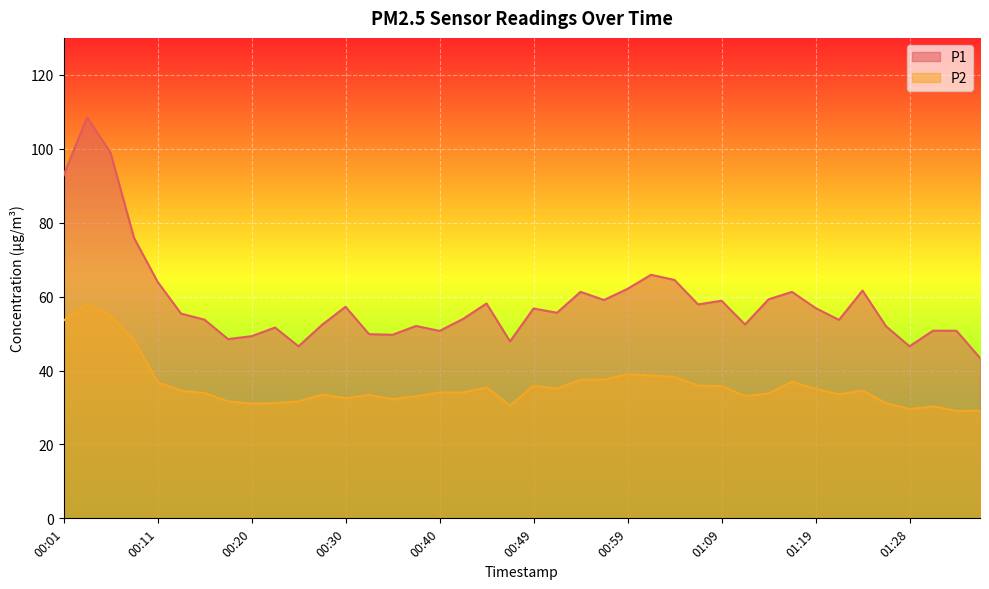

At which category is the sum across all series the highest?

00:03